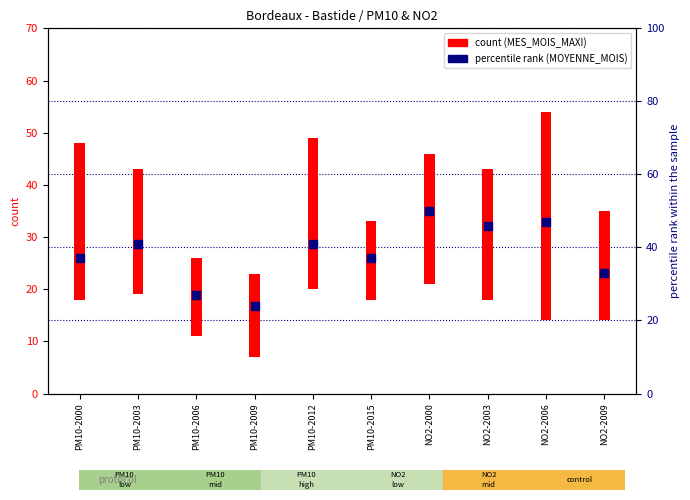

Between NO2-2006 and NO2-2000, which is larger?

NO2-2000